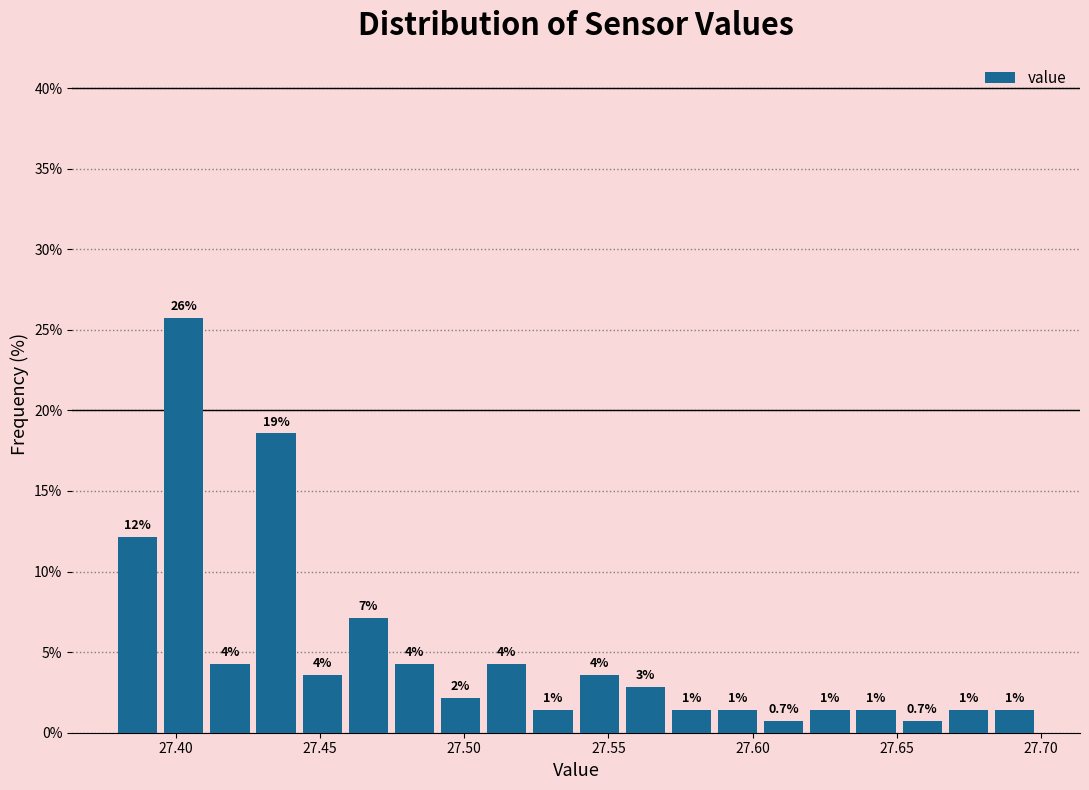

Read against the x-axis, roughly where is the centre of the tallest bar?

27.405